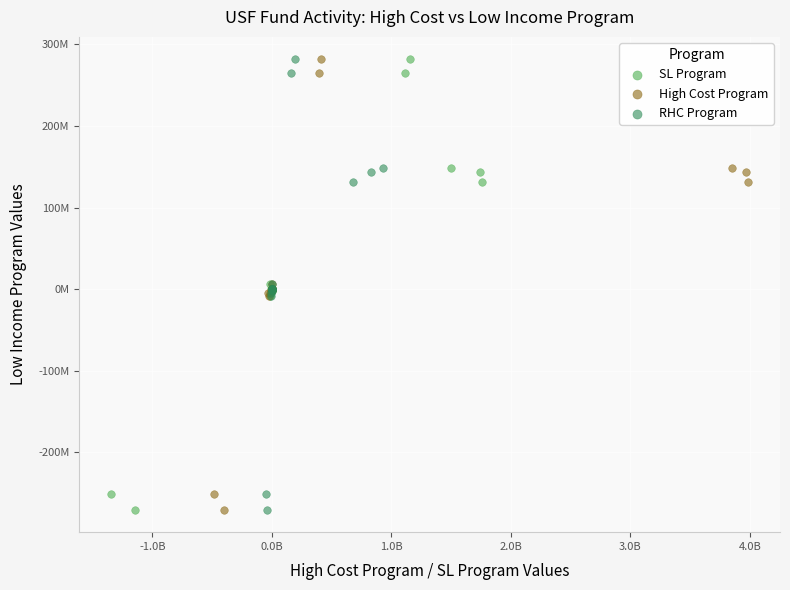

What are all the series names shown in the legend?

SL Program, High Cost Program, RHC Program